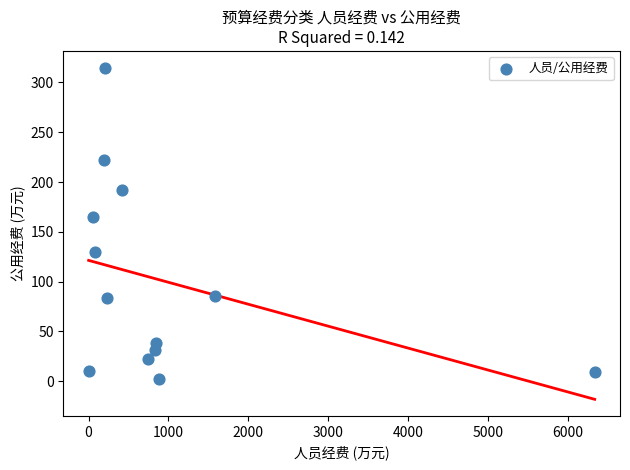

What Y value in the scatter plot is closest to 158?

164.5